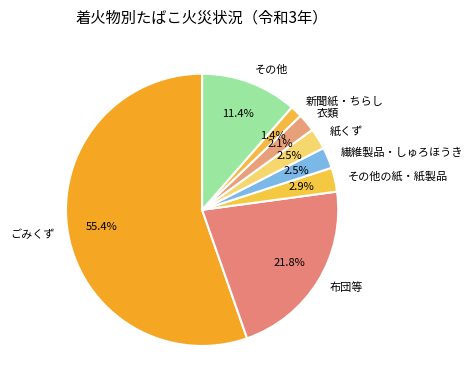

To the nearest percent, what is the difference between the largest and smallest slice percentages?

54%